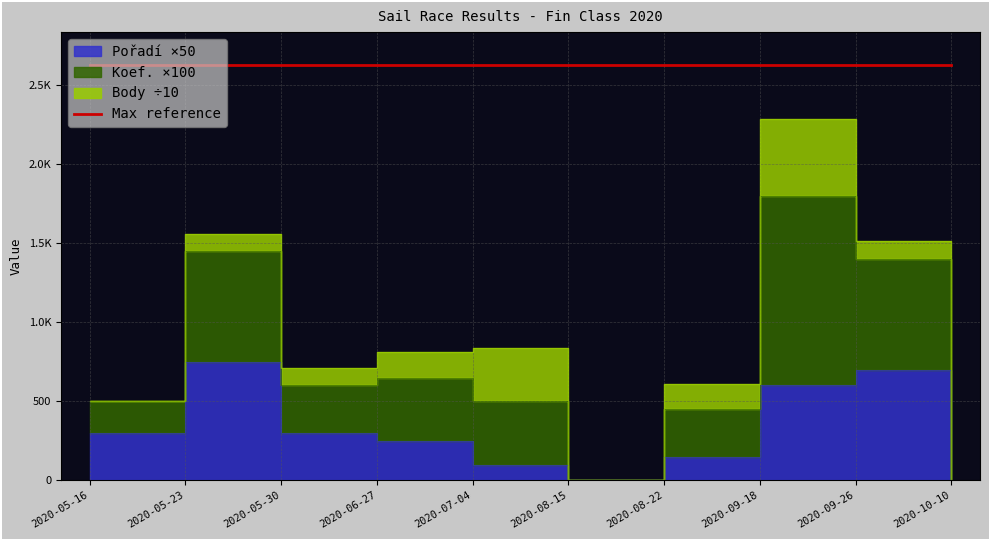

Which label corresponds to the smallest value in the chart?

2020-08-15